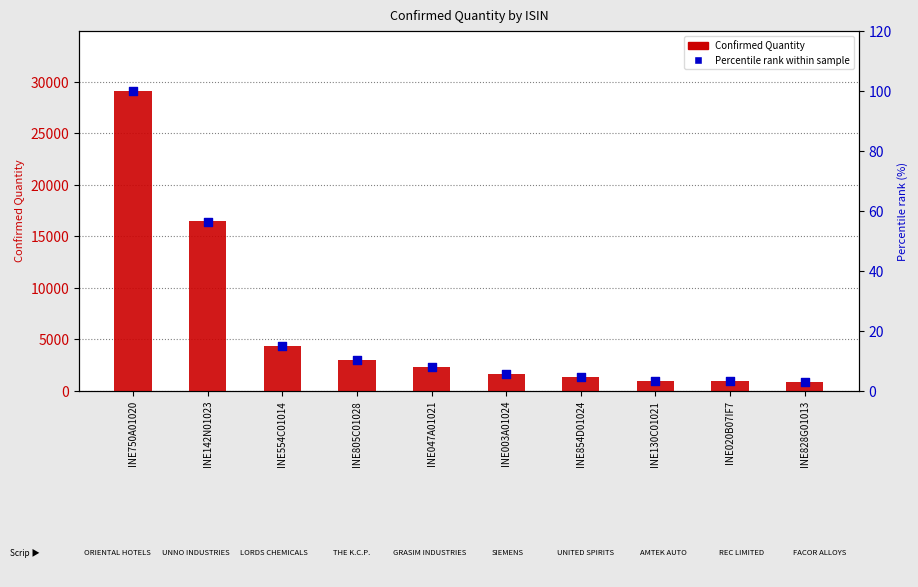

What is the total value across all series at INE142N01023?

16516.5